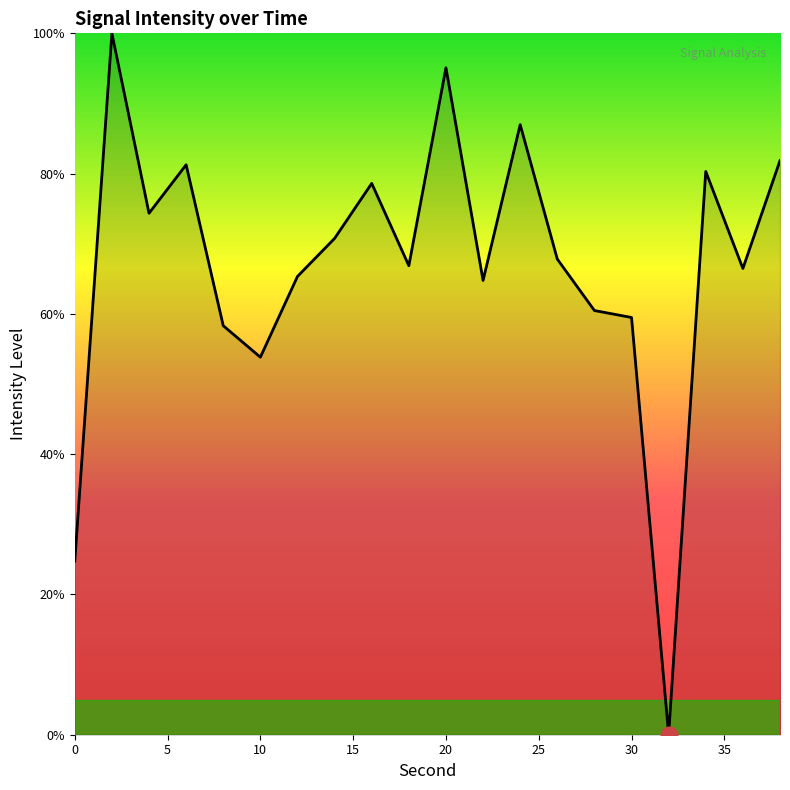

What is the maximum value shown in the chart?

100.0